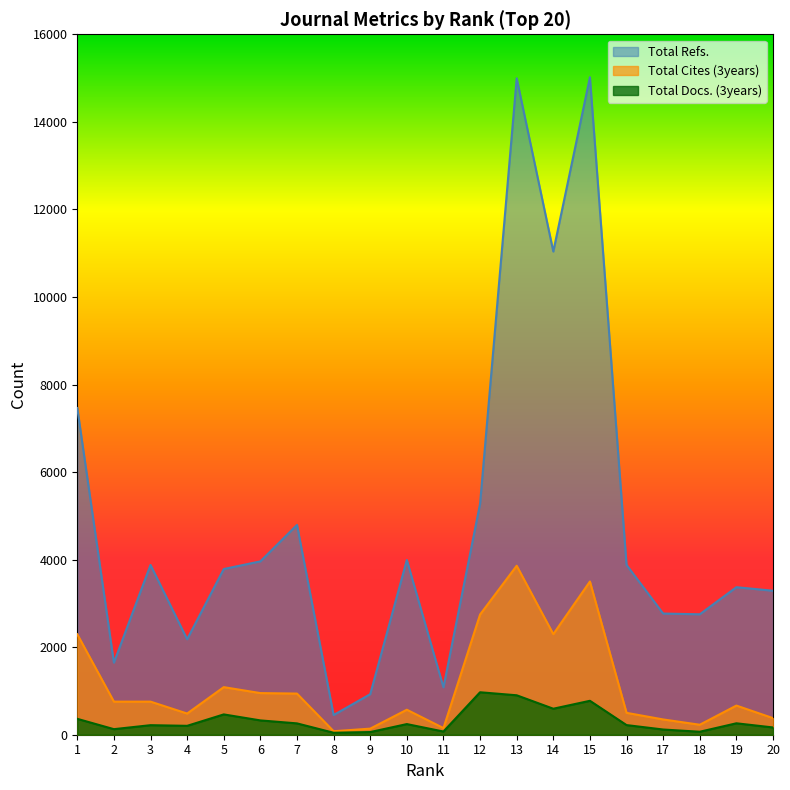

Reading left to right, what are all the values shown in this chart?

Total Refs.: 7463	1647	3878	2181	3785	3960	4792	450	926	3991	1083	5276	14995	11037	15019	3879	2768	2751	3370	3289
Total Cites (3years): 2295	756	756	484	1087	951	940	80	139	571	152	2746	3860	2298	3500	500	349	228	666	379
Total Docs. (3years): 363	127	218	203	464	327	259	45	61	243	73	970	901	594	775	220	119	68	261	166